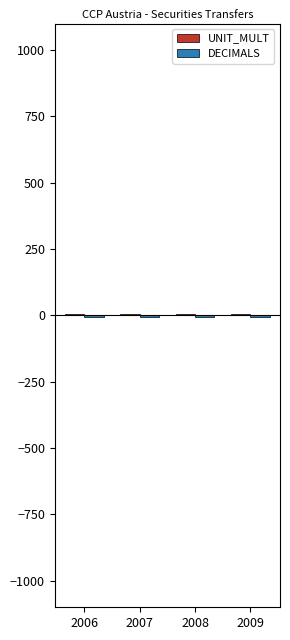

Are the bars grouped side by side (vs. stacked)?

Yes